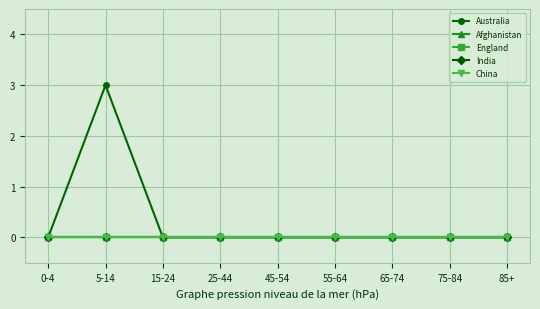

Is this an area chart (filled region under the line)?

No